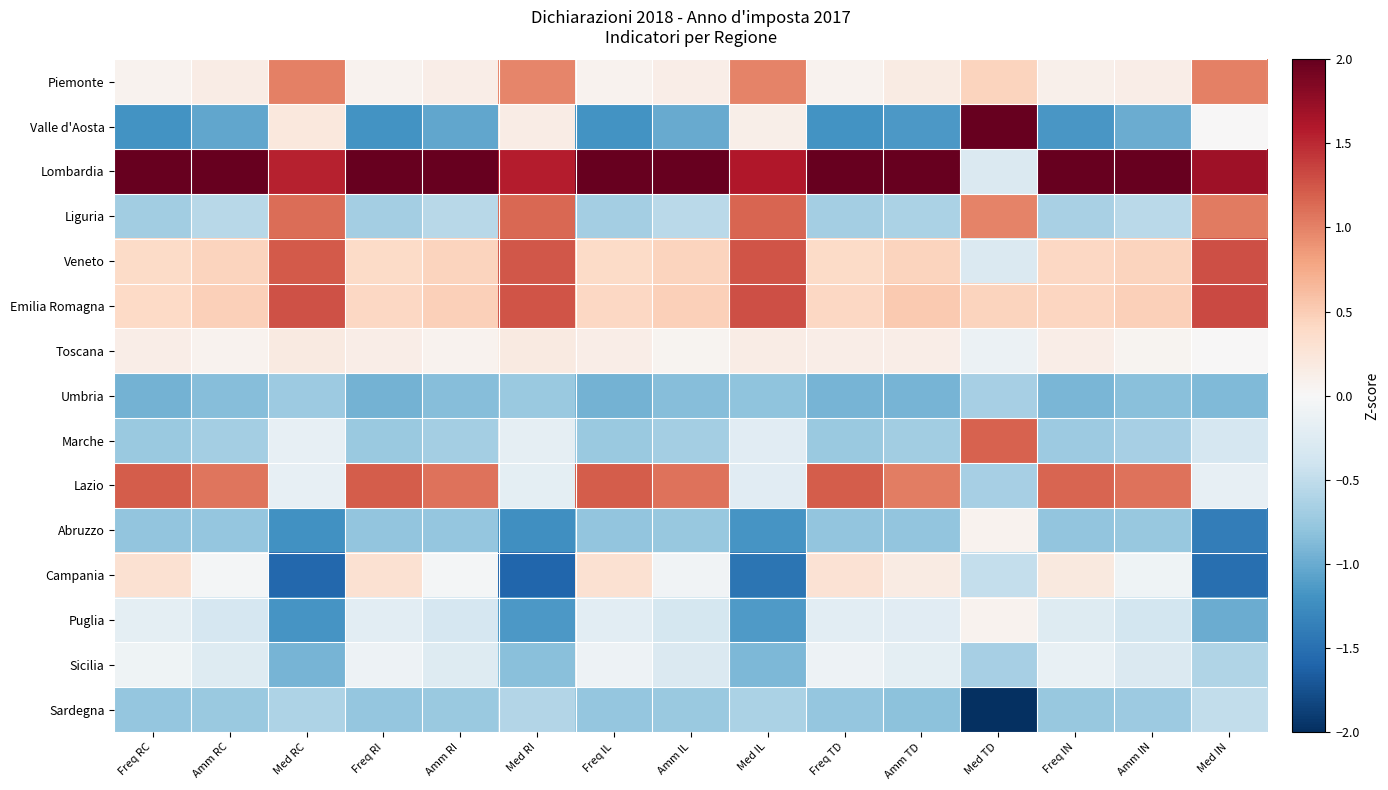

Reading left to right, list all the values displayed in this chart.

Piemonte: Freq RC=0.1	Amm RC=0.1	Med RC=1.0	Freq RI=0.1	Amm RI=0.1	Med RI=1.0	Freq IL=0.1	Amm IL=0.1	Med IL=1.0	Freq TD=0.1	Amm TD=0.2	Med TD=0.4	Freq IN=0.1	Amm IN=0.1	Med IN=1.0
Valle d'Aosta: Freq RC=-1.2	Amm RC=-1.0	Med RC=0.2	Freq RI=-1.2	Amm RI=-1.0	Med RI=0.1	Freq IL=-1.2	Amm IL=-1.0	Med IL=0.1	Freq TD=-1.2	Amm TD=-1.2	Med TD=2.0	Freq IN=-1.2	Amm IN=-1.0	Med IN=0.0
Lombardia: Freq RC=2.0	Amm RC=2.0	Med RC=1.5	Freq RI=2.0	Amm RI=2.0	Med RI=1.6	Freq IL=2.0	Amm IL=2.0	Med IL=1.6	Freq TD=2.0	Amm TD=2.0	Med TD=-0.3	Freq IN=2.0	Amm IN=2.0	Med IN=1.7
Liguria: Freq RC=-0.7	Amm RC=-0.6	Med RC=1.1	Freq RI=-0.7	Amm RI=-0.6	Med RI=1.2	Freq IL=-0.7	Amm IL=-0.5	Med IL=1.2	Freq TD=-0.7	Amm TD=-0.6	Med TD=1.0	Freq IN=-0.7	Amm IN=-0.5	Med IN=1.0
Veneto: Freq RC=0.4	Amm RC=0.5	Med RC=1.2	Freq RI=0.4	Amm RI=0.4	Med RI=1.2	Freq IL=0.4	Amm IL=0.4	Med IL=1.3	Freq TD=0.4	Amm TD=0.4	Med TD=-0.3	Freq IN=0.4	Amm IN=0.4	Med IN=1.3
Emilia Romagna: Freq RC=0.4	Amm RC=0.5	Med RC=1.3	Freq RI=0.4	Amm RI=0.5	Med RI=1.3	Freq IL=0.4	Amm IL=0.5	Med IL=1.3	Freq TD=0.4	Amm TD=0.5	Med TD=0.4	Freq IN=0.4	Amm IN=0.5	Med IN=1.3
Toscana: Freq RC=0.1	Amm RC=0.1	Med RC=0.2	Freq RI=0.1	Amm RI=0.1	Med RI=0.2	Freq IL=0.1	Amm IL=0.1	Med IL=0.2	Freq TD=0.1	Amm TD=0.1	Med TD=-0.1	Freq IN=0.1	Amm IN=0.1	Med IN=0.0
Umbria: Freq RC=-0.9	Amm RC=-0.9	Med RC=-0.7	Freq RI=-0.9	Amm RI=-0.9	Med RI=-0.7	Freq IL=-0.9	Amm IL=-0.8	Med IL=-0.8	Freq TD=-0.9	Amm TD=-0.9	Med TD=-0.7	Freq IN=-0.9	Amm IN=-0.8	Med IN=-0.9
Marche: Freq RC=-0.7	Amm RC=-0.7	Med RC=-0.2	Freq RI=-0.7	Amm RI=-0.7	Med RI=-0.2	Freq IL=-0.7	Amm IL=-0.7	Med IL=-0.2	Freq TD=-0.7	Amm TD=-0.7	Med TD=1.2	Freq IN=-0.7	Amm IN=-0.7	Med IN=-0.3
Lazio: Freq RC=1.2	Amm RC=1.1	Med RC=-0.2	Freq RI=1.2	Amm RI=1.1	Med RI=-0.2	Freq IL=1.2	Amm IL=1.1	Med IL=-0.2	Freq TD=1.2	Amm TD=1.0	Med TD=-0.7	Freq IN=1.2	Amm IN=1.1	Med IN=-0.2
Abruzzo: Freq RC=-0.8	Amm RC=-0.8	Med RC=-1.2	Freq RI=-0.8	Amm RI=-0.8	Med RI=-1.2	Freq IL=-0.8	Amm IL=-0.8	Med IL=-1.2	Freq TD=-0.8	Amm TD=-0.8	Med TD=0.1	Freq IN=-0.8	Amm IN=-0.8	Med IN=-1.4
Campania: Freq RC=0.3	Amm RC=-0.0	Med RC=-1.6	Freq RI=0.3	Amm RI=-0.0	Med RI=-1.6	Freq IL=0.3	Amm IL=-0.1	Med IL=-1.5	Freq TD=0.3	Amm TD=0.2	Med TD=-0.5	Freq IN=0.2	Amm IN=-0.1	Med IN=-1.5
Puglia: Freq RC=-0.2	Amm RC=-0.3	Med RC=-1.2	Freq RI=-0.2	Amm RI=-0.3	Med RI=-1.2	Freq IL=-0.2	Amm IL=-0.4	Med IL=-1.1	Freq TD=-0.2	Amm TD=-0.2	Med TD=0.1	Freq IN=-0.3	Amm IN=-0.4	Med IN=-1.0
Sicilia: Freq RC=-0.1	Amm RC=-0.3	Med RC=-0.9	Freq RI=-0.1	Amm RI=-0.3	Med RI=-0.8	Freq IL=-0.1	Amm IL=-0.3	Med IL=-0.9	Freq TD=-0.1	Amm TD=-0.2	Med TD=-0.7	Freq IN=-0.1	Amm IN=-0.3	Med IN=-0.6
Sardegna: Freq RC=-0.8	Amm RC=-0.7	Med RC=-0.6	Freq RI=-0.8	Amm RI=-0.7	Med RI=-0.6	Freq IL=-0.8	Amm IL=-0.7	Med IL=-0.6	Freq TD=-0.8	Amm TD=-0.8	Med TD=-2.0	Freq IN=-0.8	Amm IN=-0.7	Med IN=-0.5